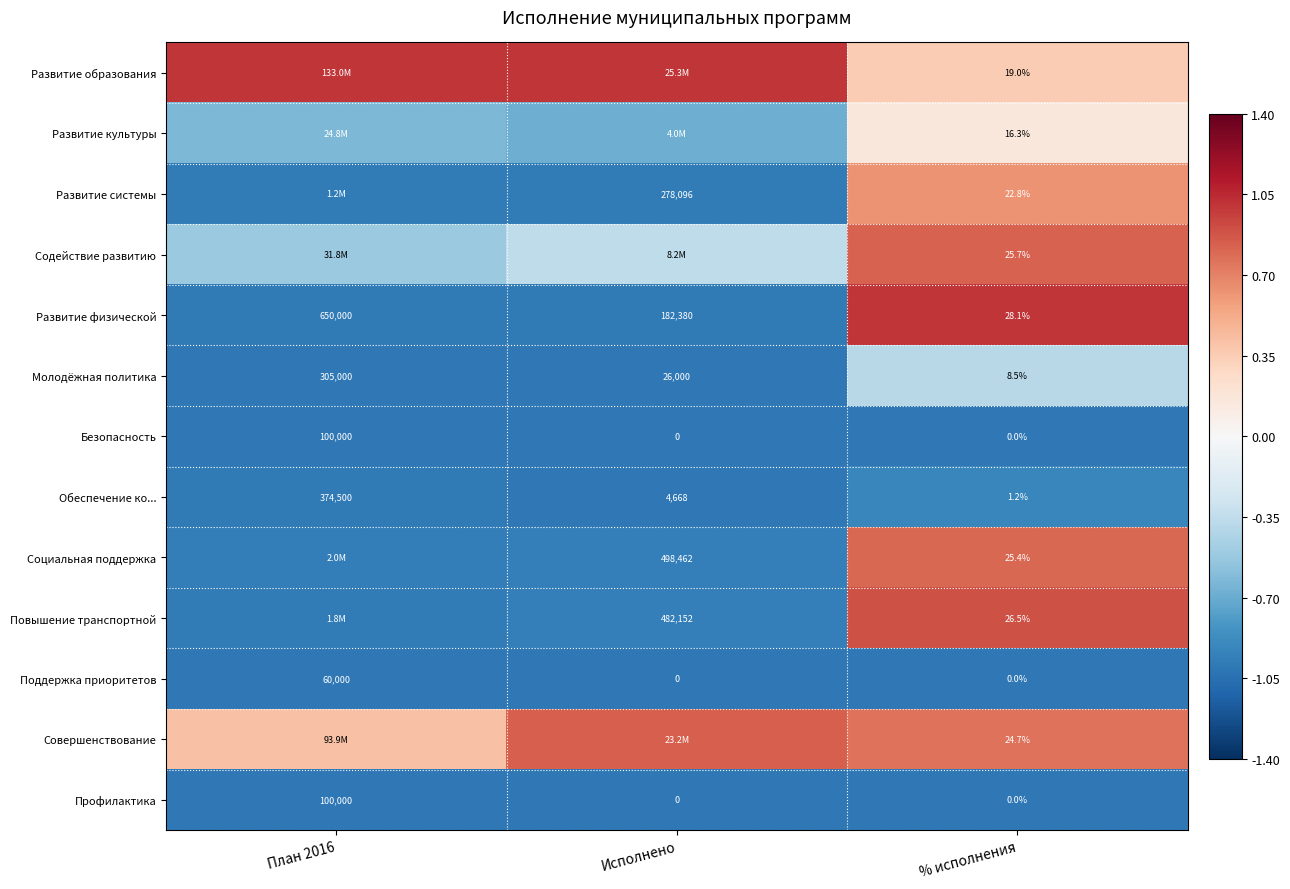

Is the value of Развитие образования at Исполнено greater than the value of Повышение транспортной at % исполнения?

Yes